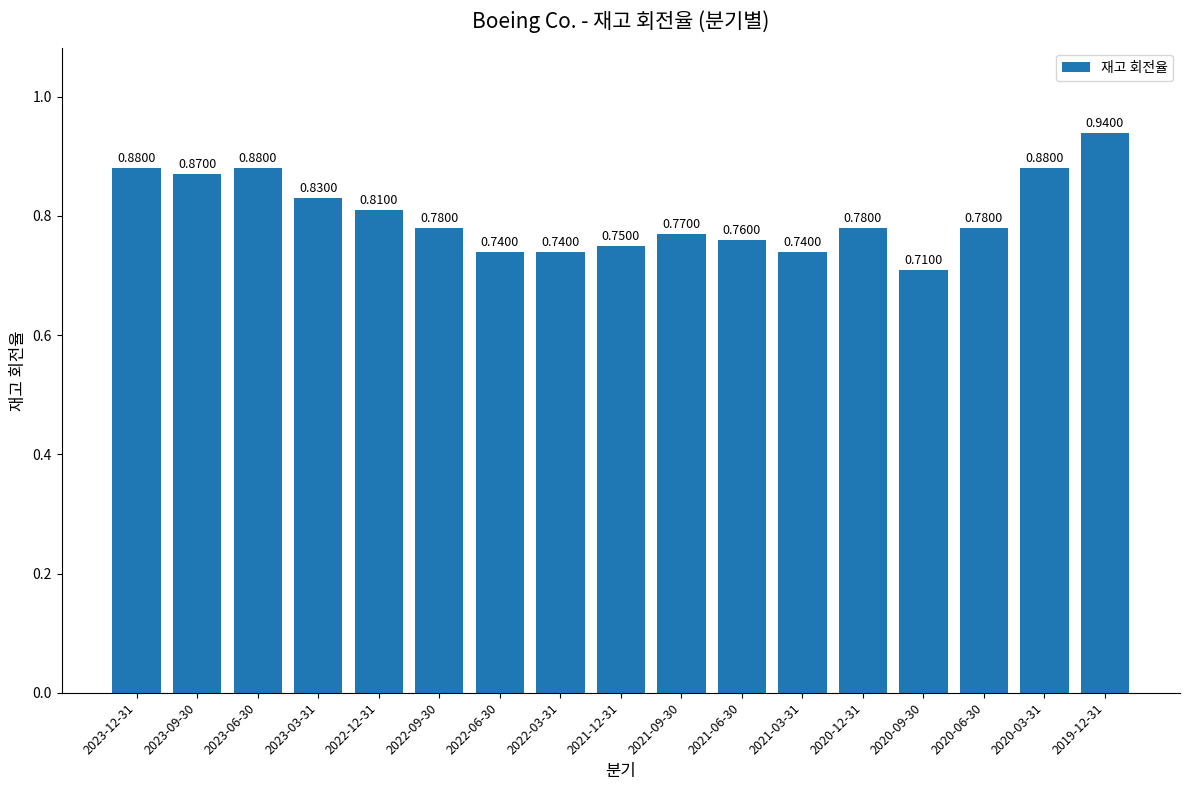

Between 2020-12-31 and 2019-12-31, which is larger?

2019-12-31